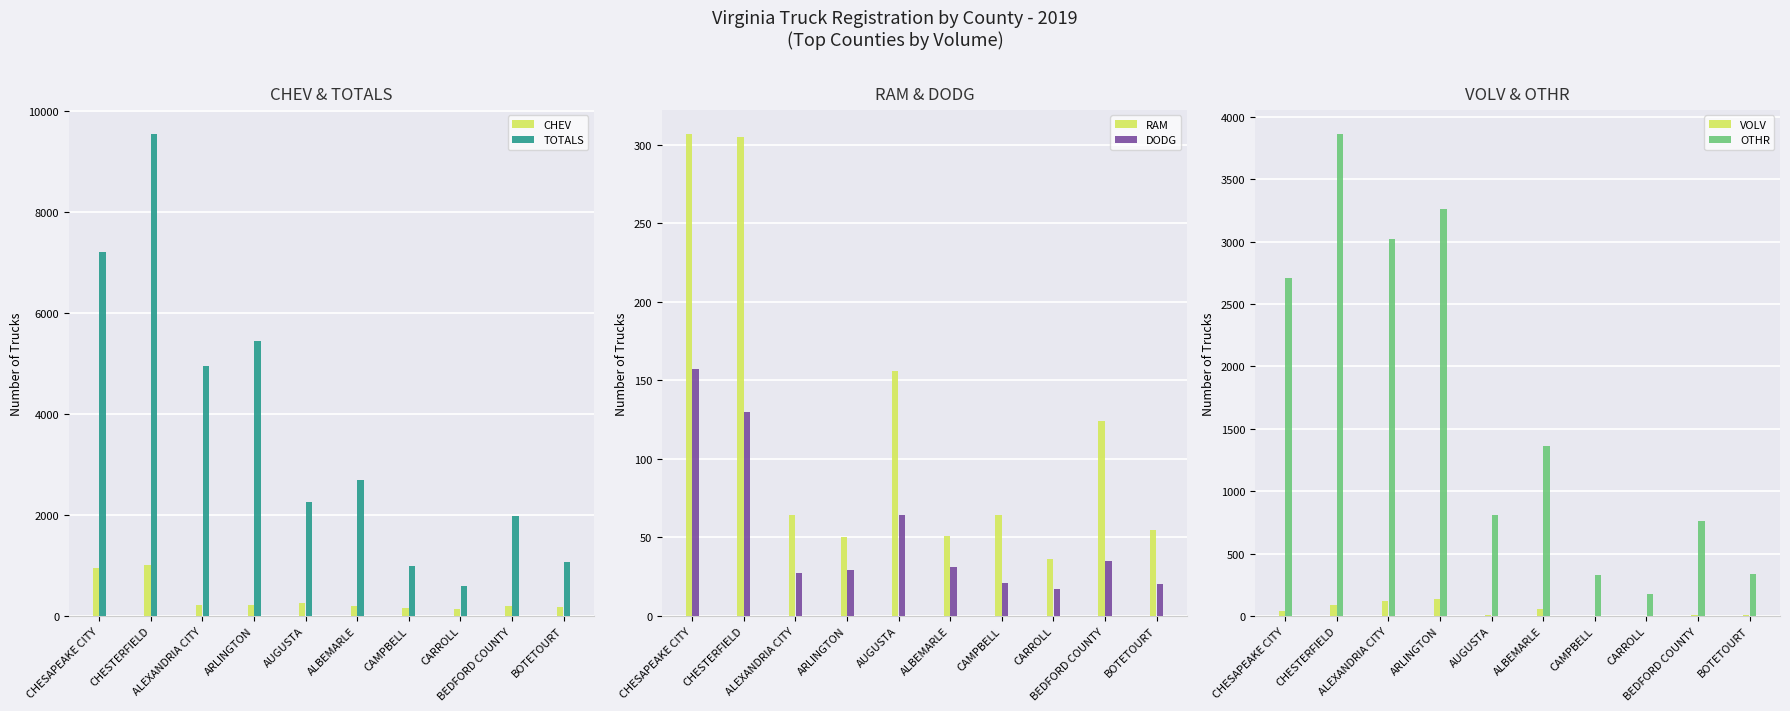

Are the bars grouped side by side (vs. stacked)?

Yes